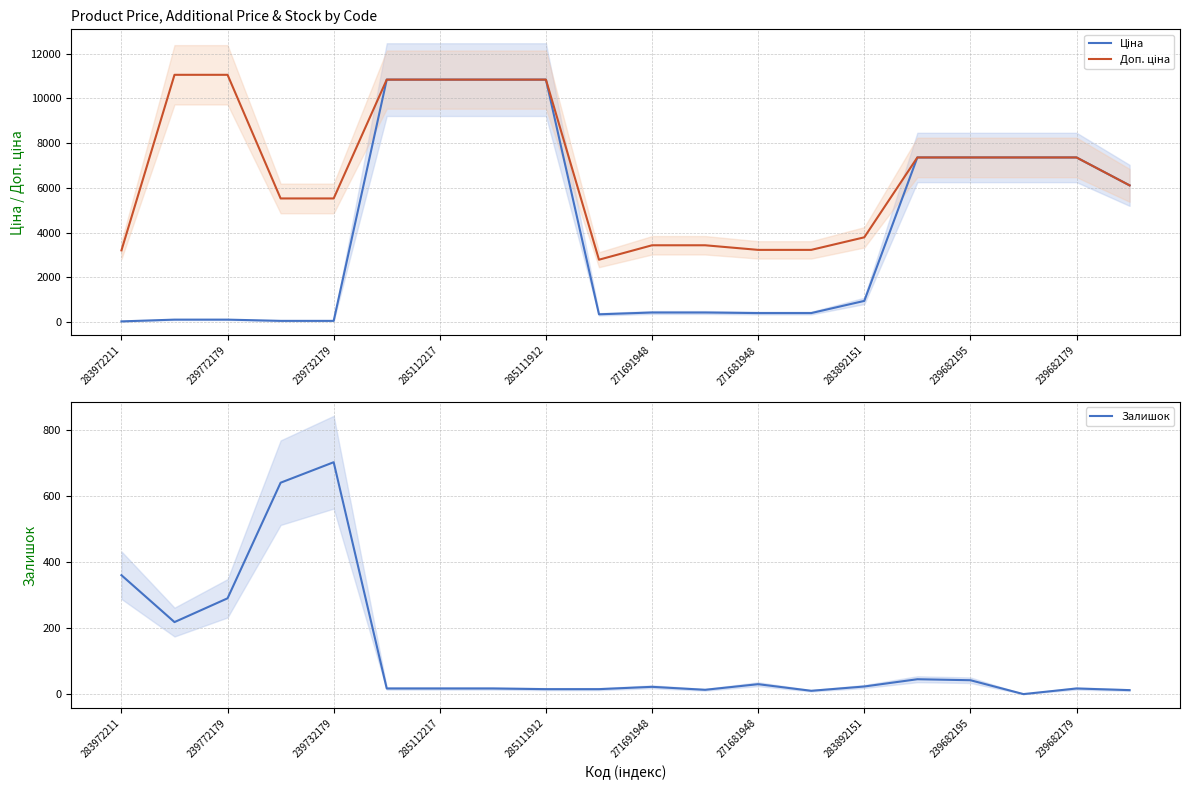

Is it true that Залишок equals 23 at 283892151?

True